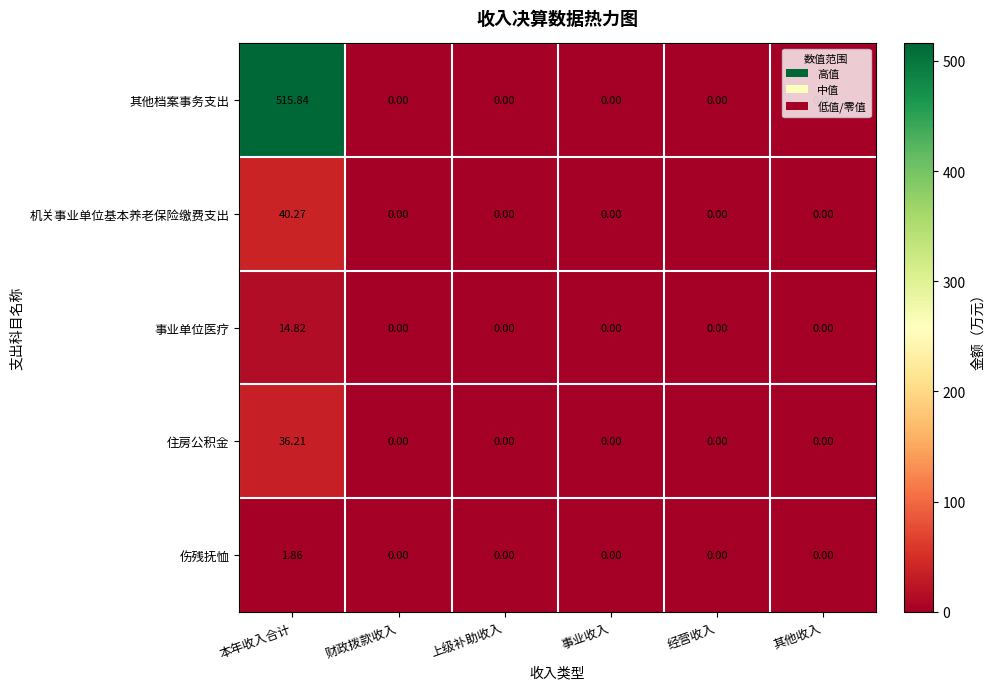

At which label does 机关事业单位基本养老保险缴费支出 reach its peak?

本年收入合计